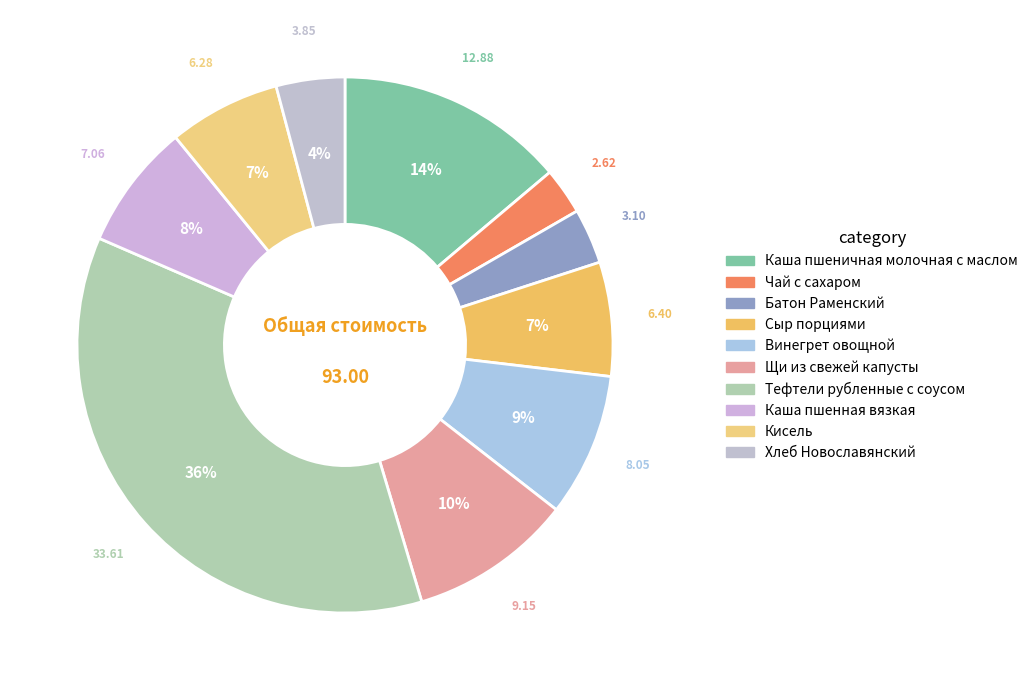

The Винегрет овощной slice represents 9% of the pie. True or false?

True